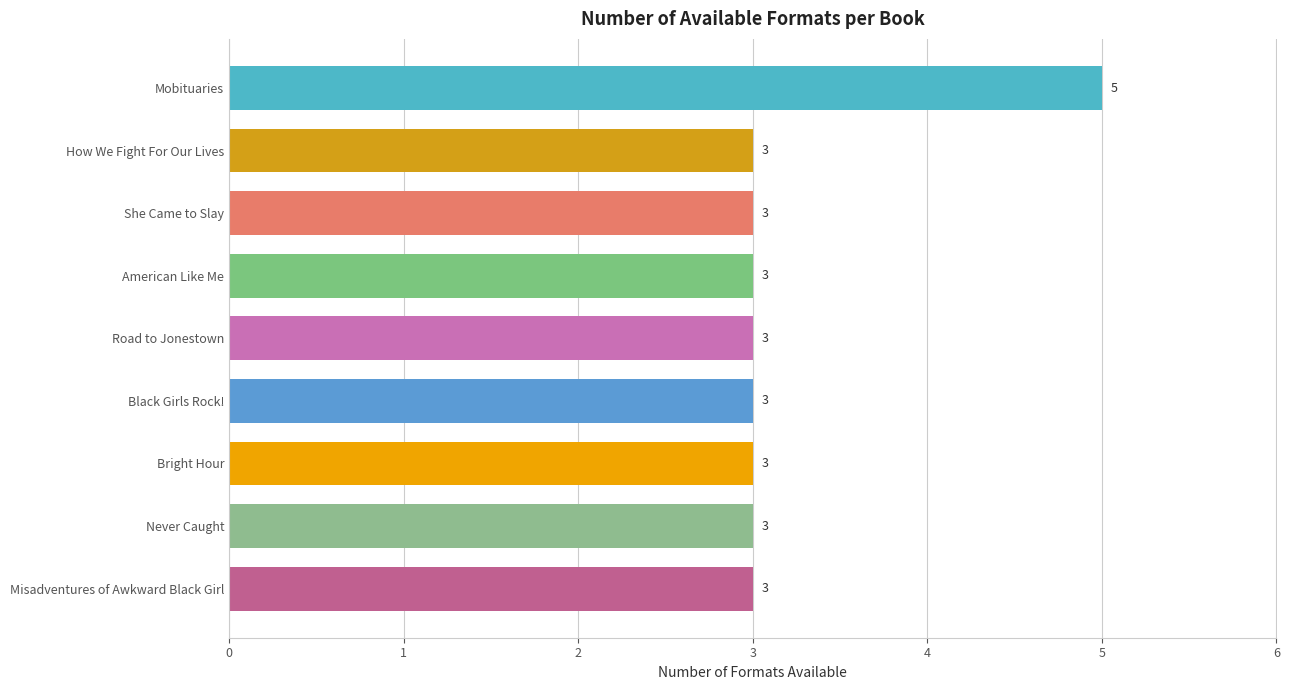

What is the maximum value shown in the chart?

5